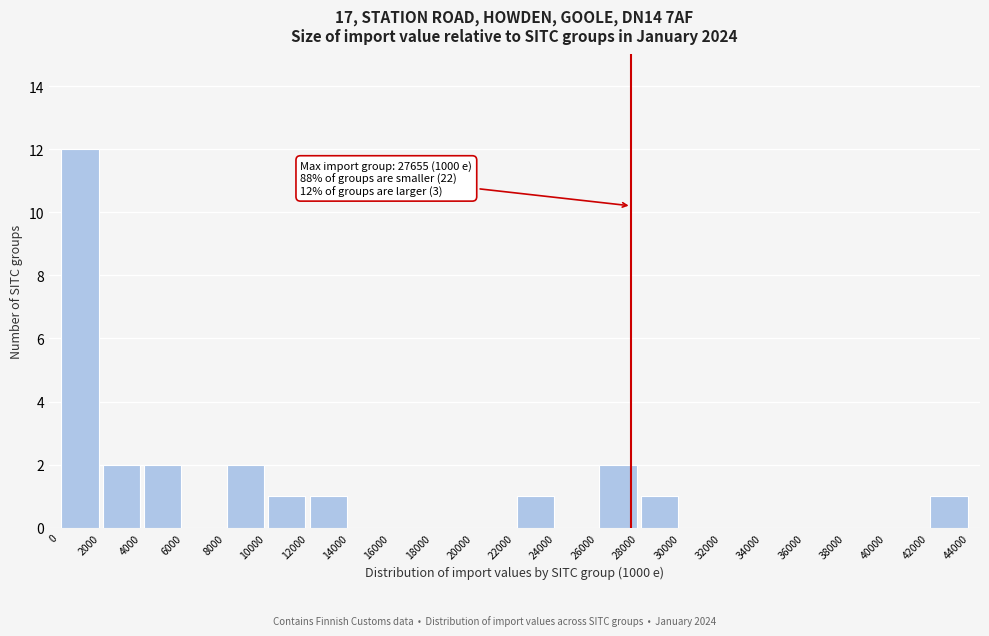

Which range on the x-axis has the tallest bar?

0 to 2000